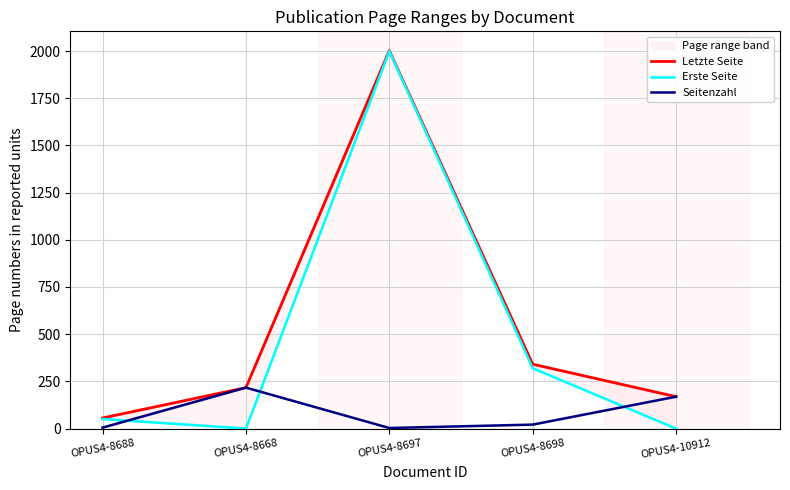

What value does the Letzte Seite series have at OPUS4-8698, to the nearest 10?

340